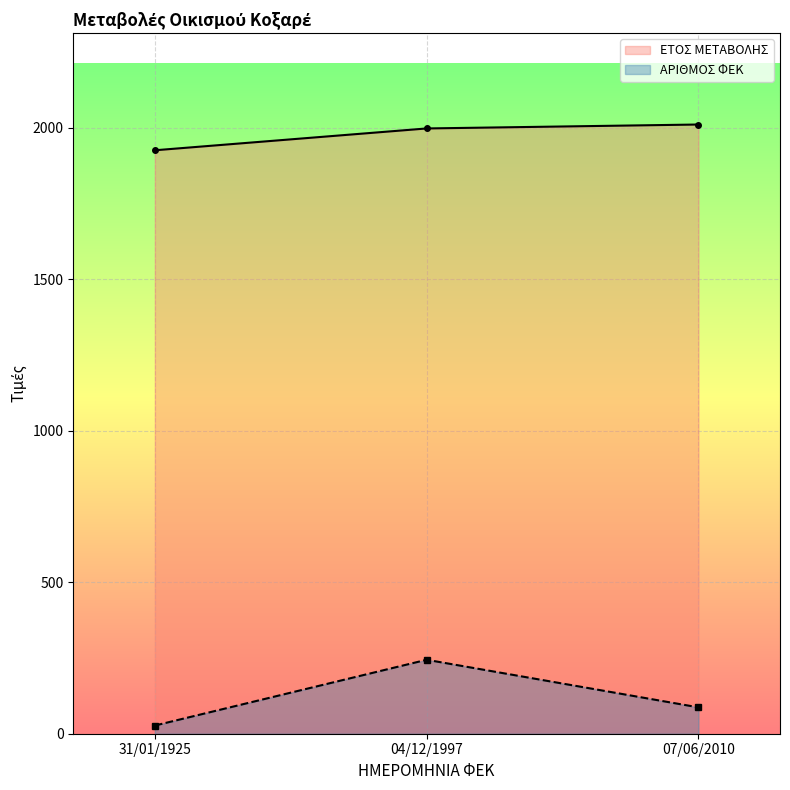

Rank the categories by ΕΤΟΣ ΜΕΤΑΒΟΛΗΣ value from lowest to highest.

31/01/1925, 04/12/1997, 07/06/2010